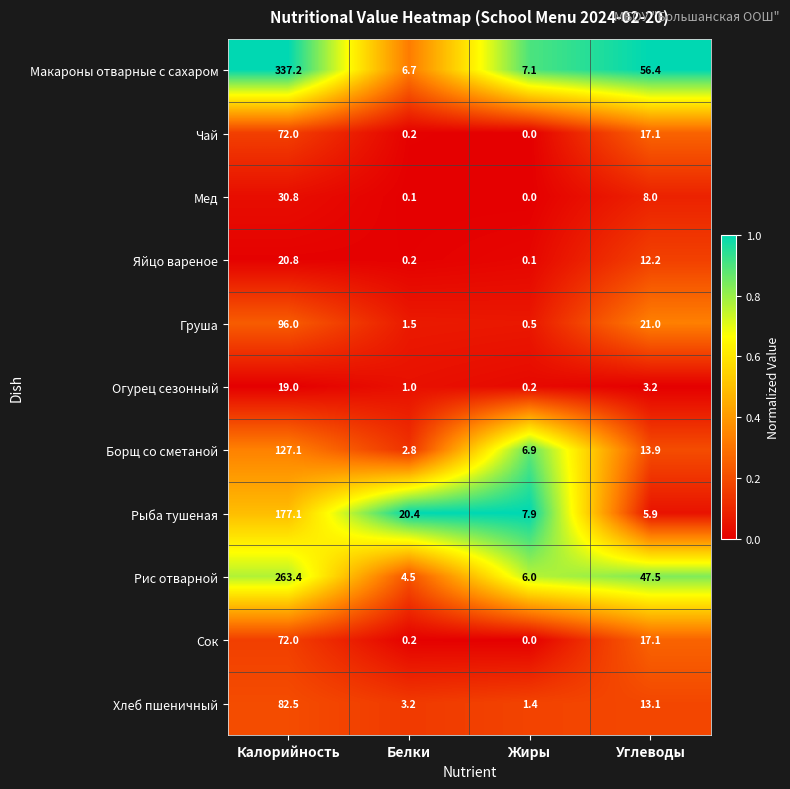

What is the difference between the Борщ со сметаной values at Углеводы and Жиры?

7.0